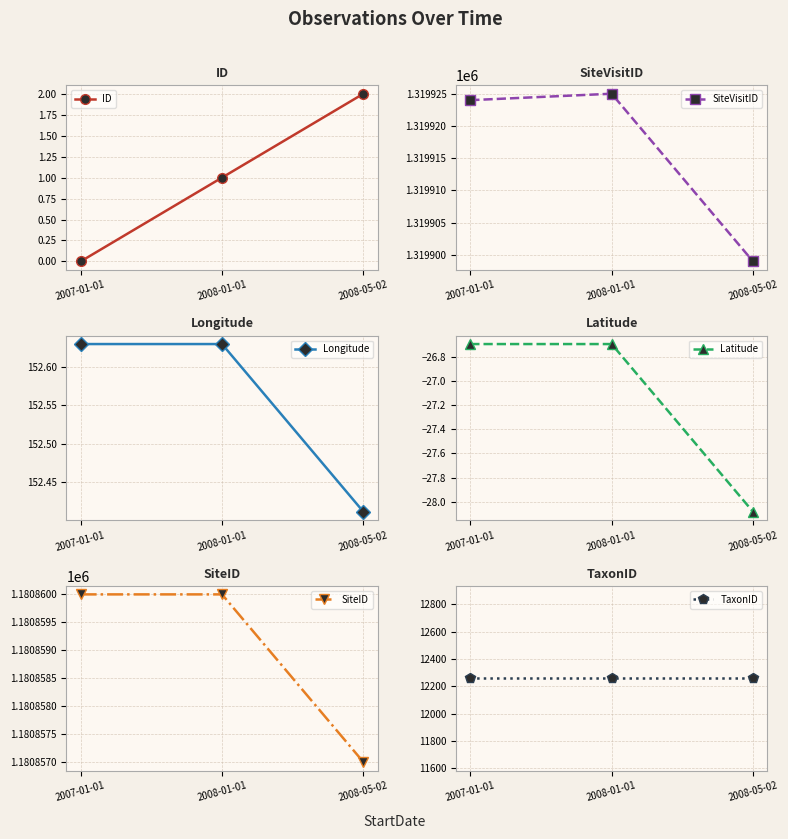

Which series has the largest range (max minus min)?

SiteVisitID